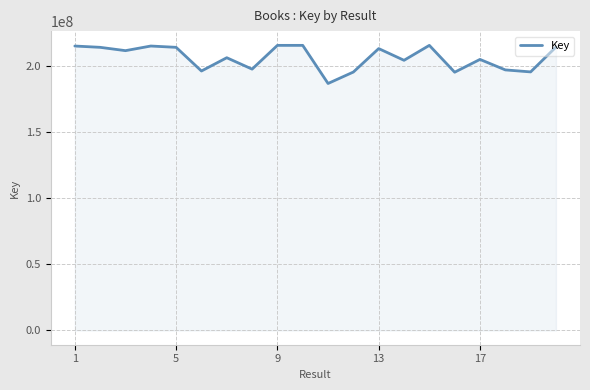

What is the difference between the maximum and minimum values?

28872195